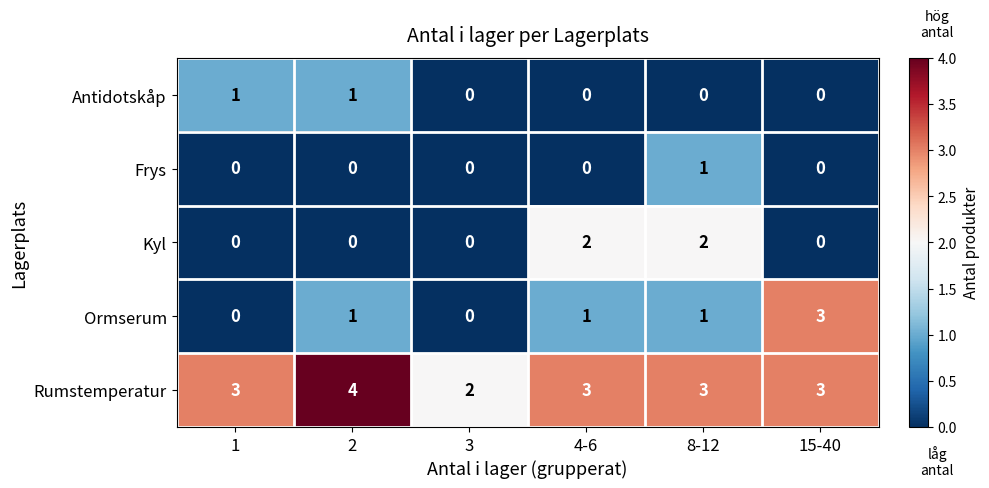

Reading right to left, what are all the values shown in this chart?

Antidotskåp: 15-40=0	8-12=0	4-6=0	3=0	2=1	1=1
Frys: 15-40=0	8-12=1	4-6=0	3=0	2=0	1=0
Kyl: 15-40=0	8-12=2	4-6=2	3=0	2=0	1=0
Ormserum: 15-40=3	8-12=1	4-6=1	3=0	2=1	1=0
Rumstemperatur: 15-40=3	8-12=3	4-6=3	3=2	2=4	1=3